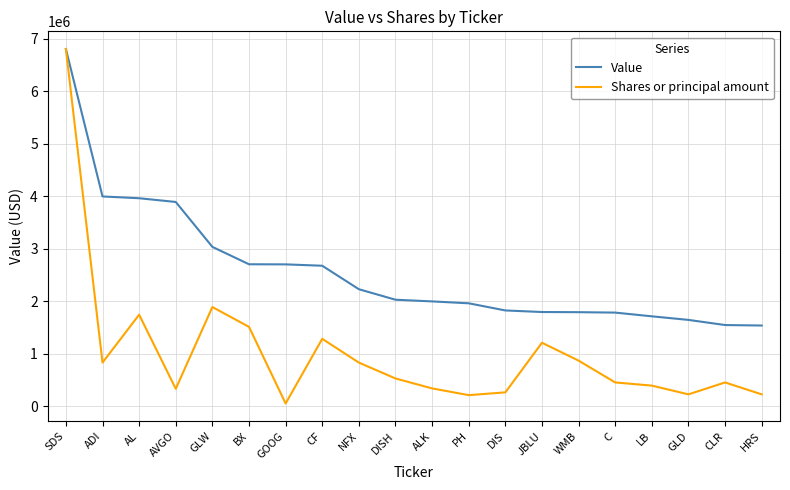

Which series changed the most between AVGO and GLW?

Shares or principal amount